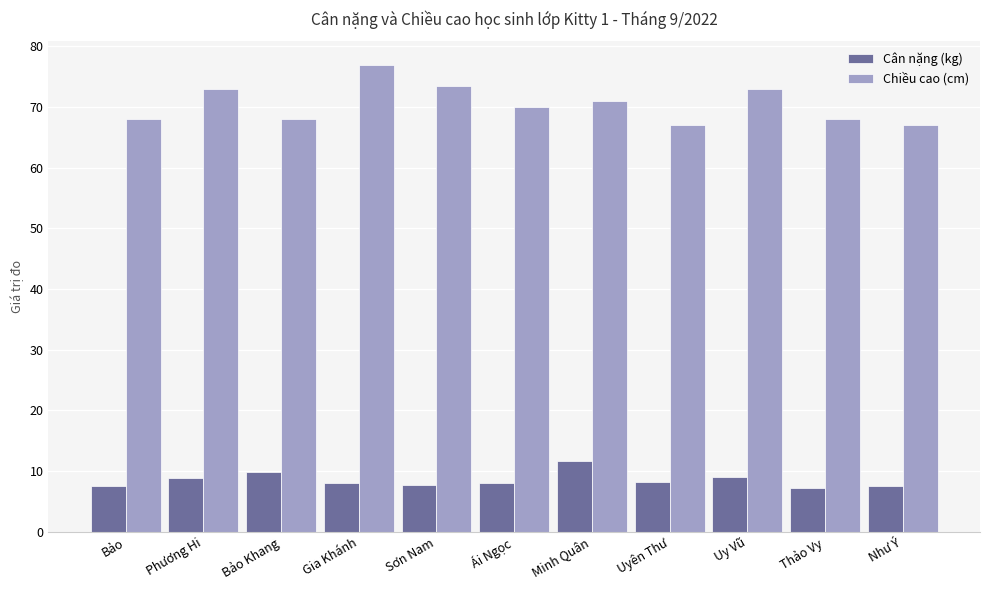

What is the label of the 3rd bar from the left?

Bảo Khang